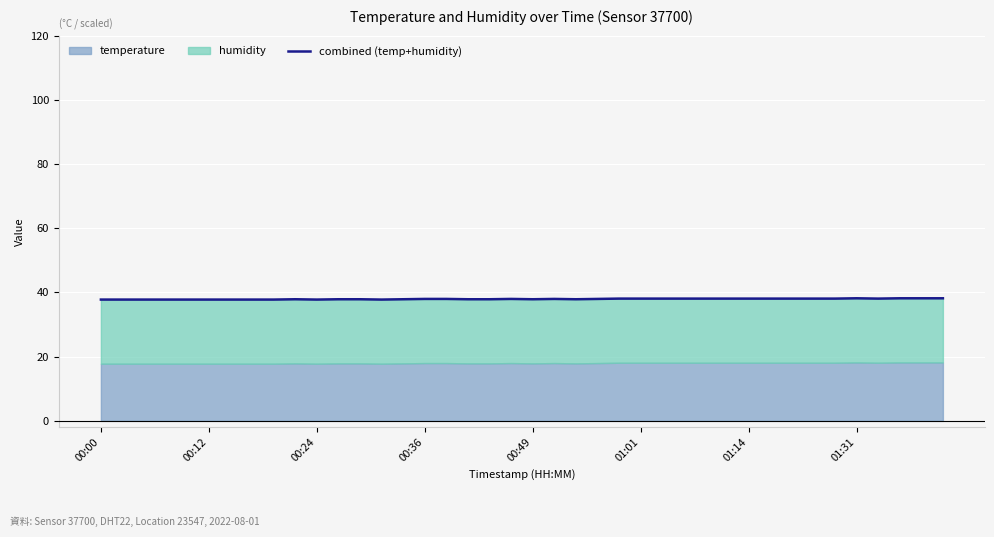

What is the average value?

38.0